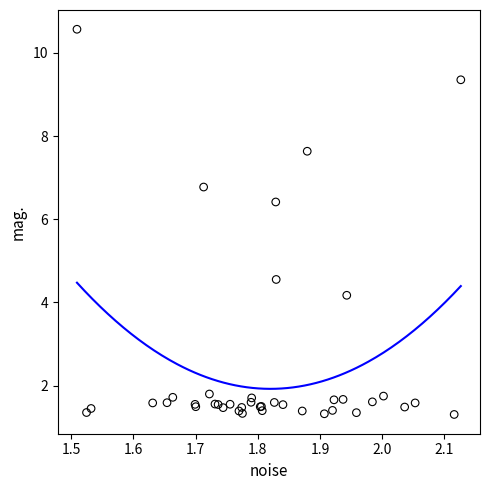

What Y value in the scatter plot is closest to 5?

4.6